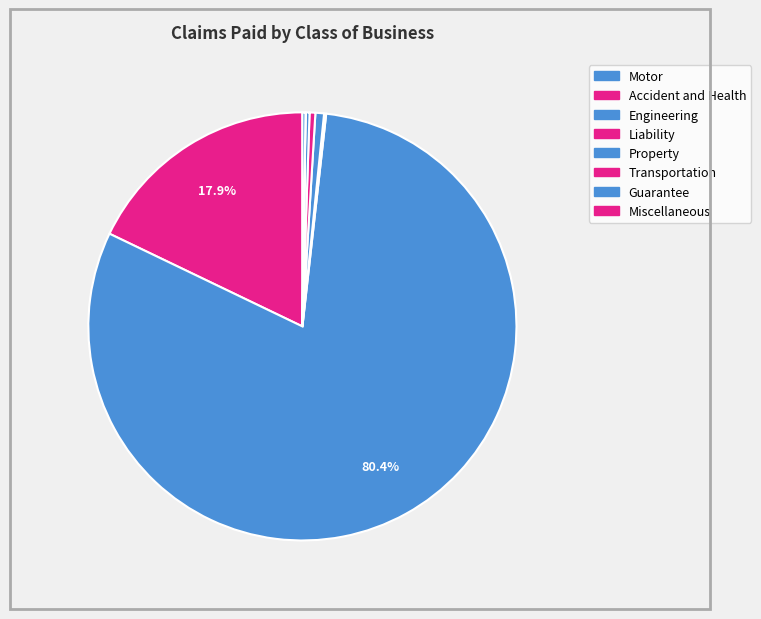

To the nearest percent, what portion does Motor represent?

18%